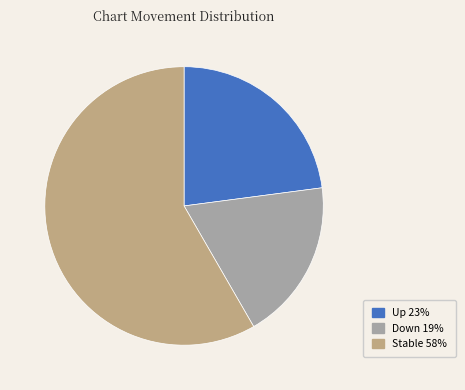

To the nearest percent, what is the average slice percentage?

33%